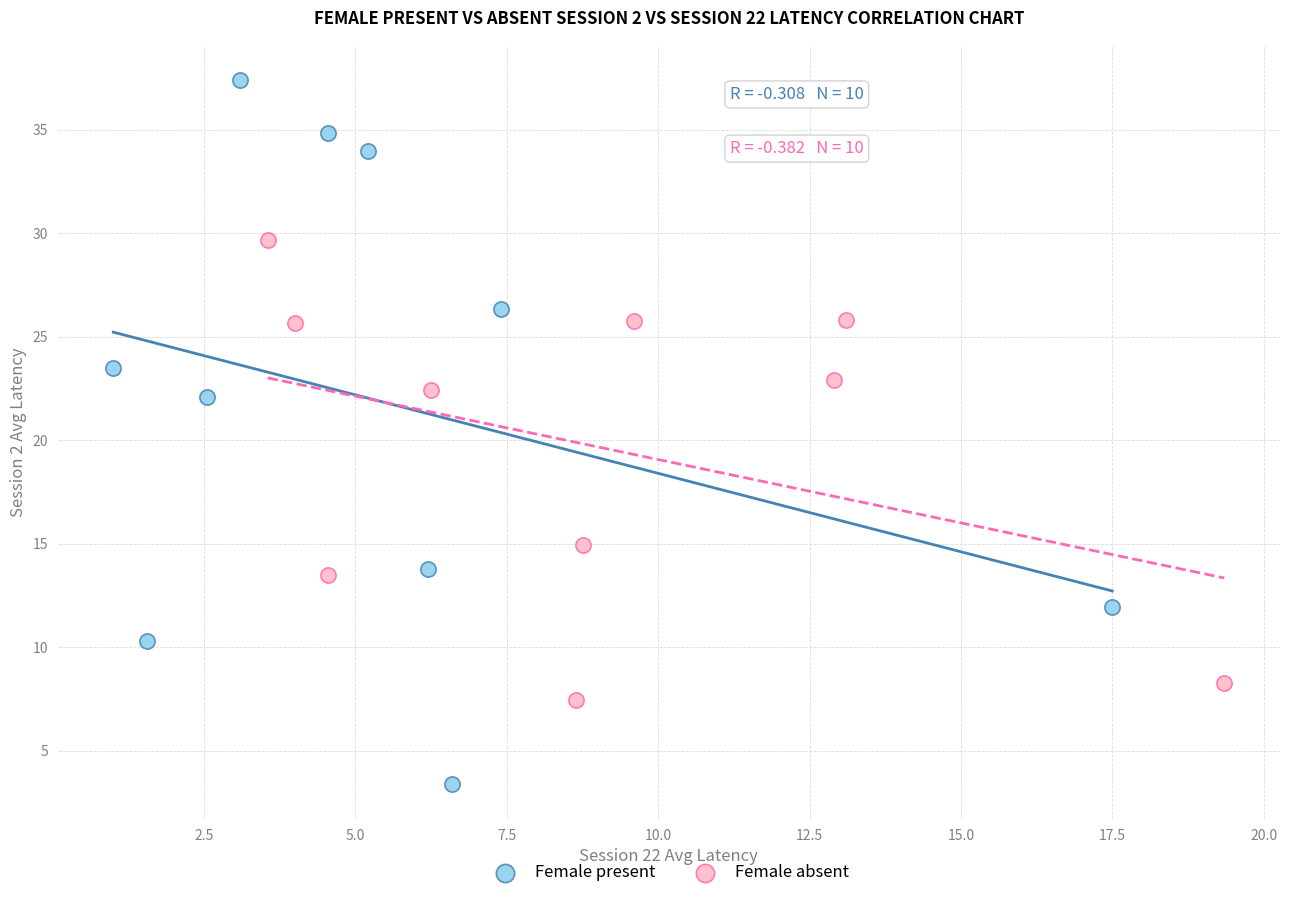

Which series has the largest Y range (max minus min)?

Female present